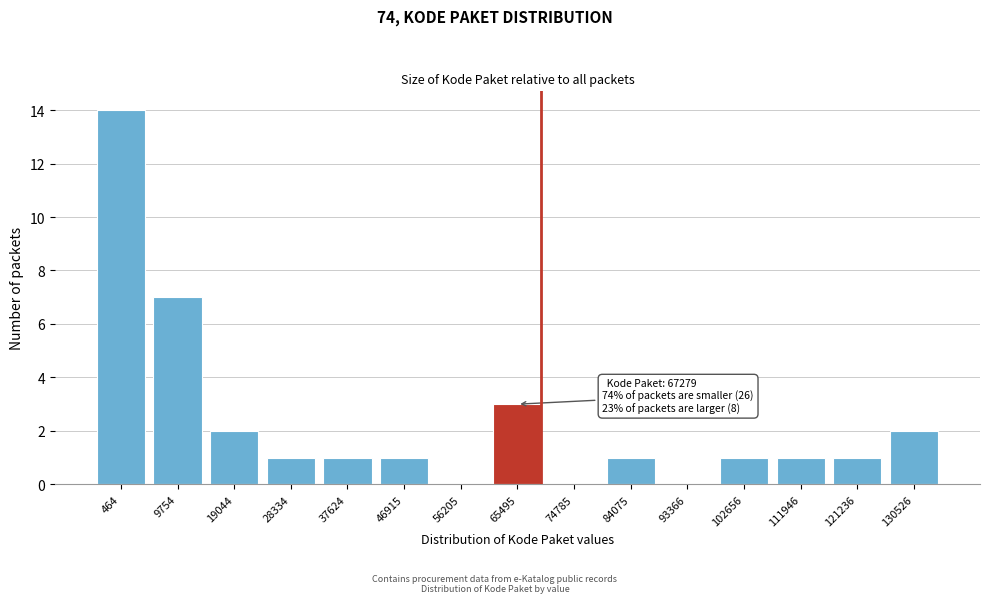

Reading right to left, list all the values displayed in this chart.

130526=2	121236=1	111946=1	102656=1	93366=0	84075=1	74785=0	65495=3	56205=0	46915=1	37624=1	28334=1	19044=2	9754=7	464=14